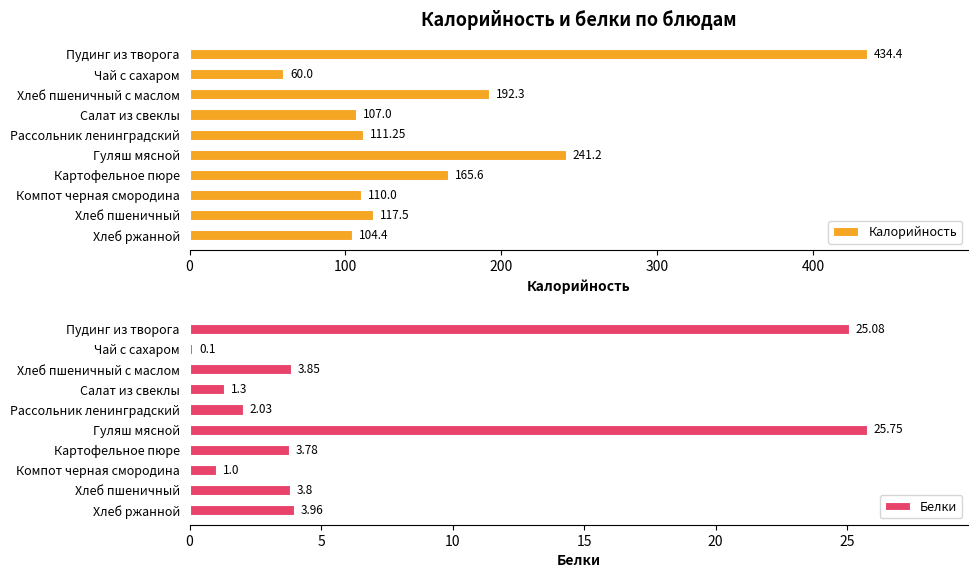

What is the lowest value of the Белки series?

0.1